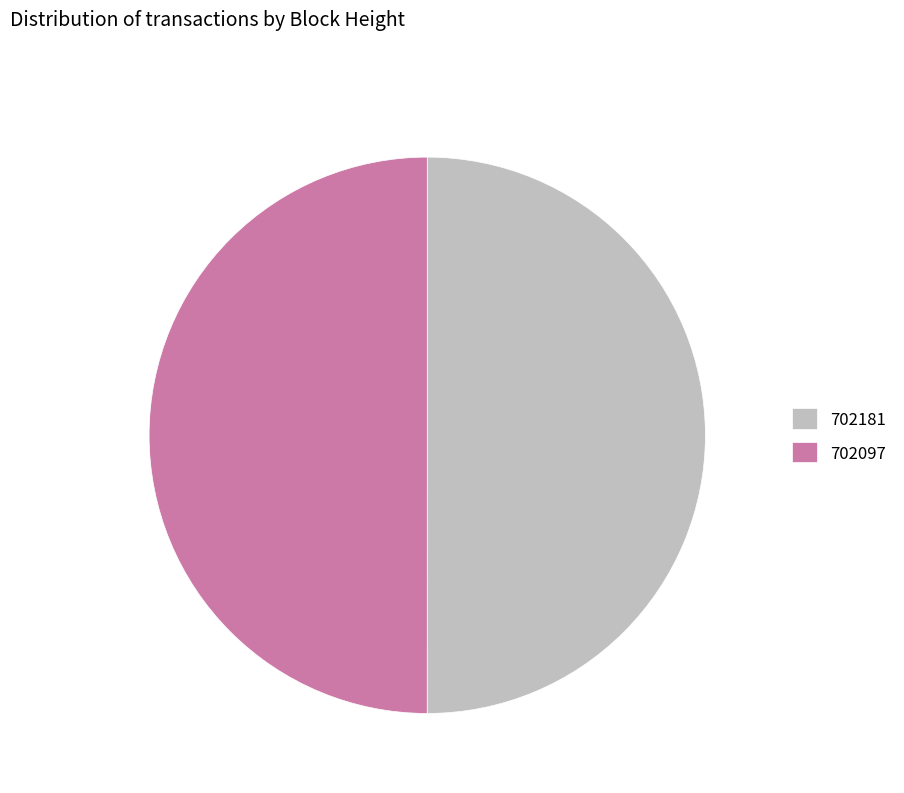

Combined, do 702097 and 702181 account for over 50%?

Yes